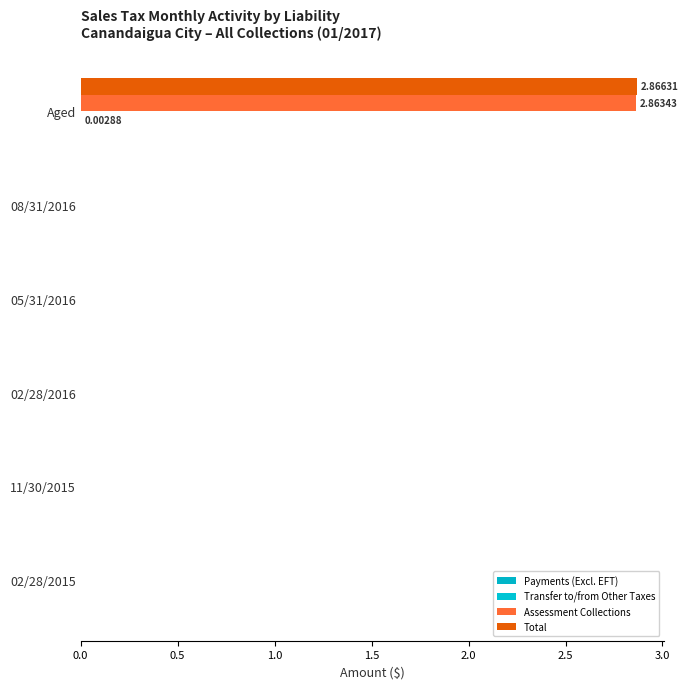

How many series are shown in this chart?

3